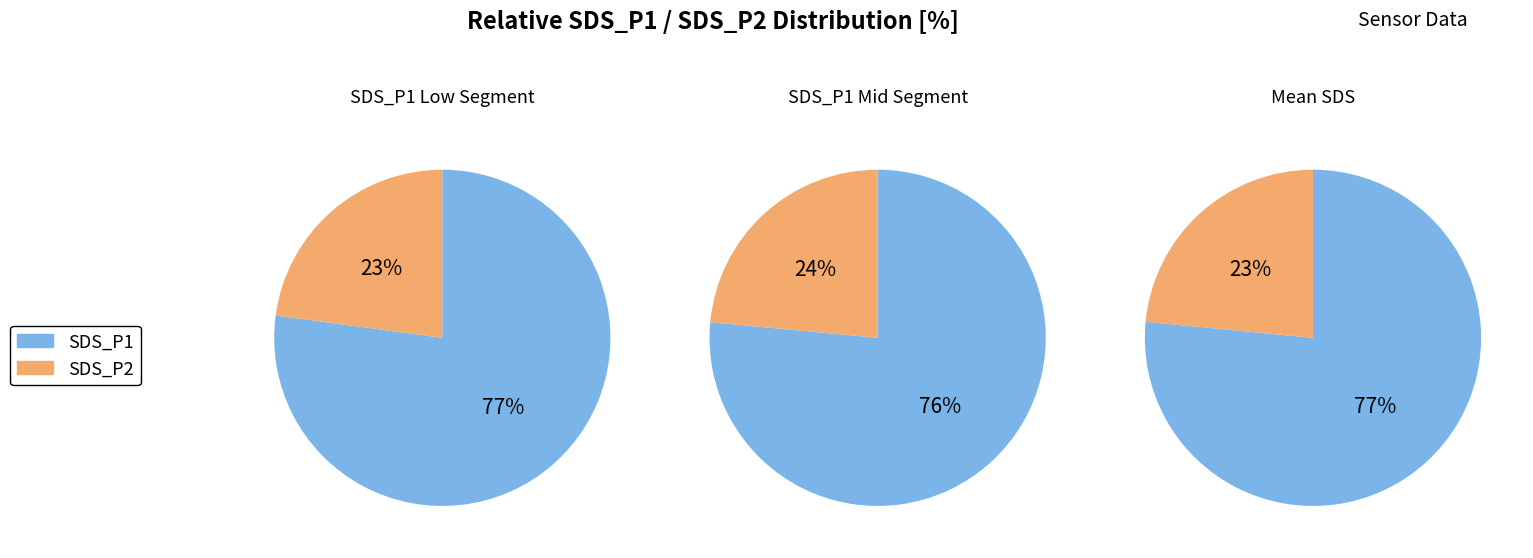

Is the sum of 8 and 22 greater than half?

No